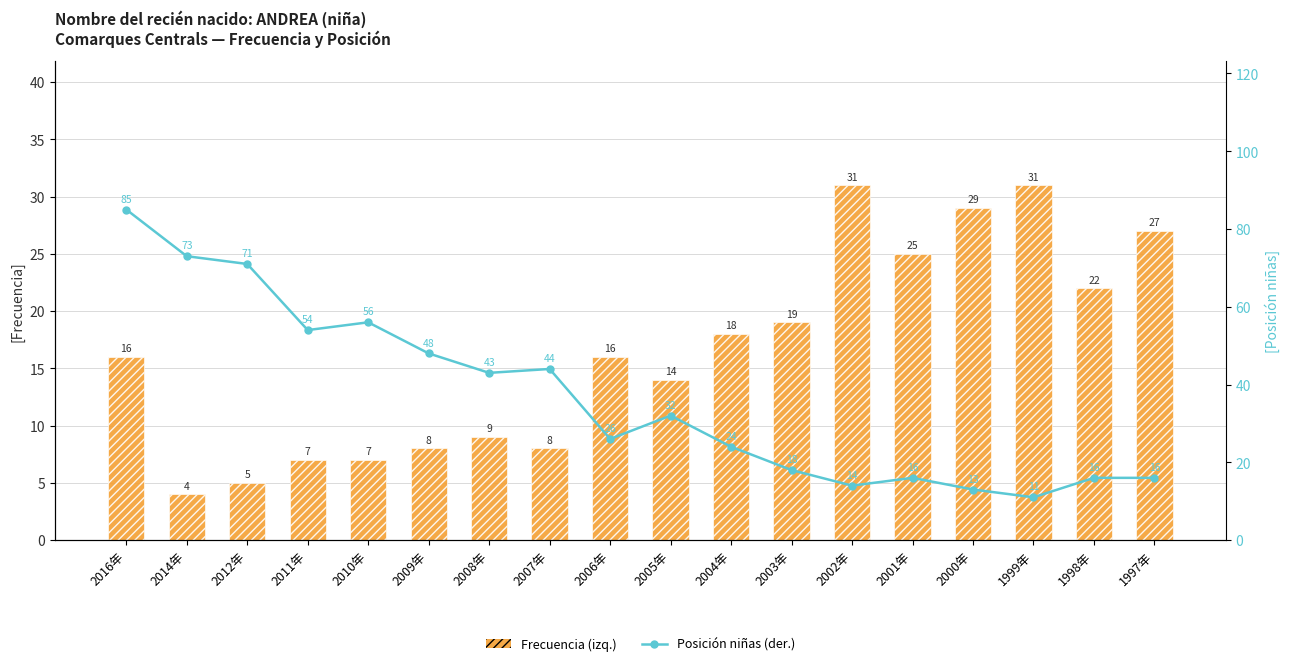

Rank the categories by Frecuencia (eje izq.) value from highest to lowest.

2002年, 1999年, 2000年, 1997年, 2001年, 1998年, 2003年, 2004年, 2016年, 2006年, 2005年, 2008年, 2009年, 2007年, 2011年, 2010年, 2012年, 2014年